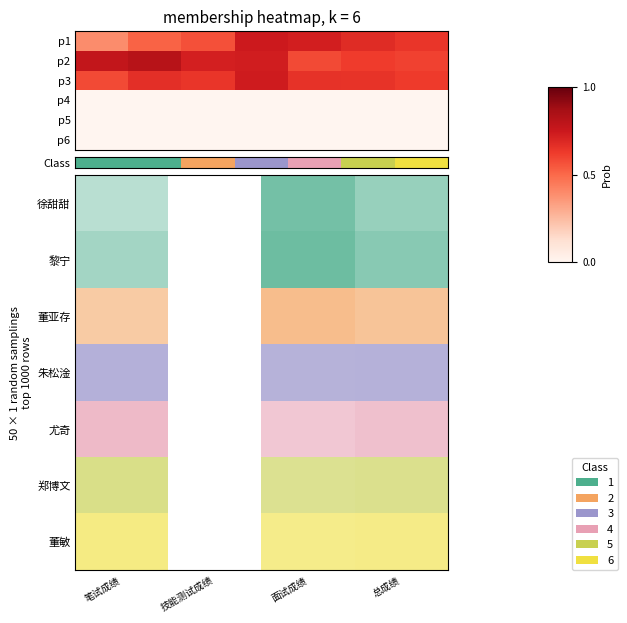

At which category is the sum across all series the highest?

总成绩